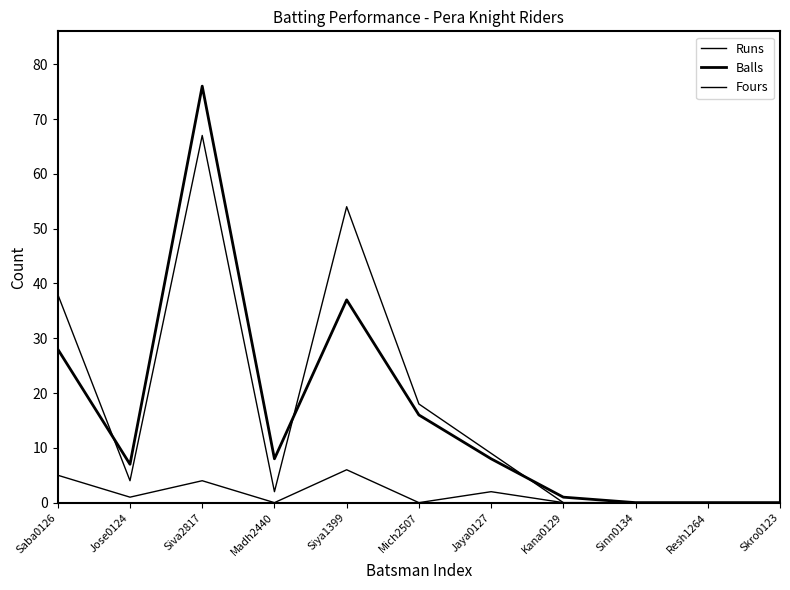

List the series in order of their peak value, lowest first.

Fours, Runs, Balls